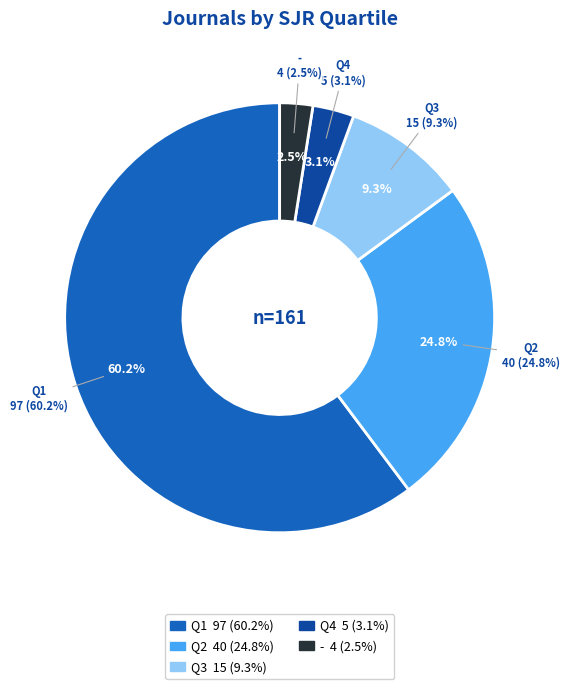

To the nearest percent, what is the difference between the largest and smallest slice percentages?

58%